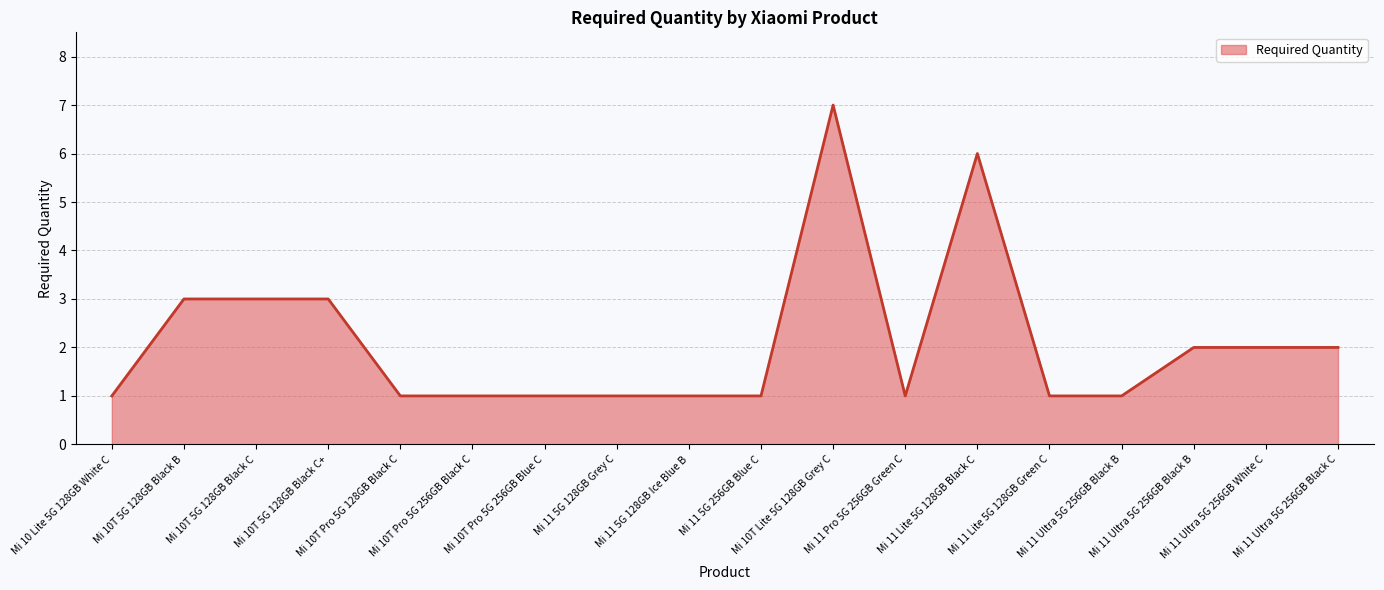

How many lines are shown in the chart?

1